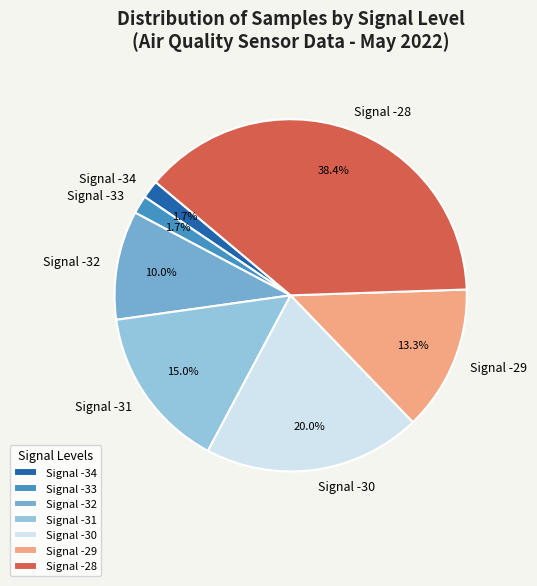

How many segments does this pie chart have?

7